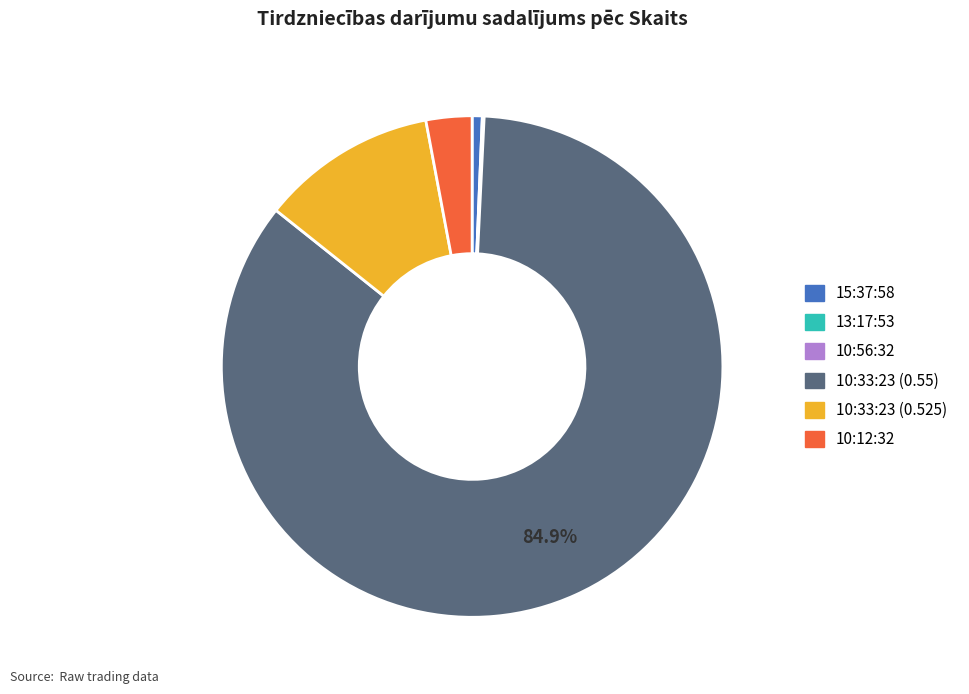

Approximately how many times larger is the value at 10:12:32 compared to 10:33:23 (0.525)?

0.3